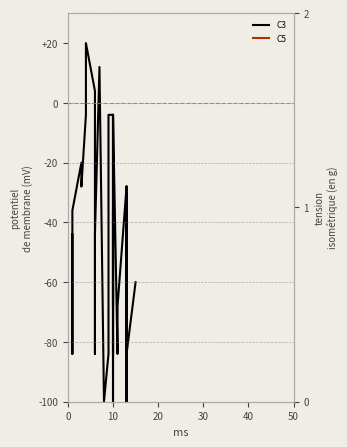

How many values in C3 are below zero?

36